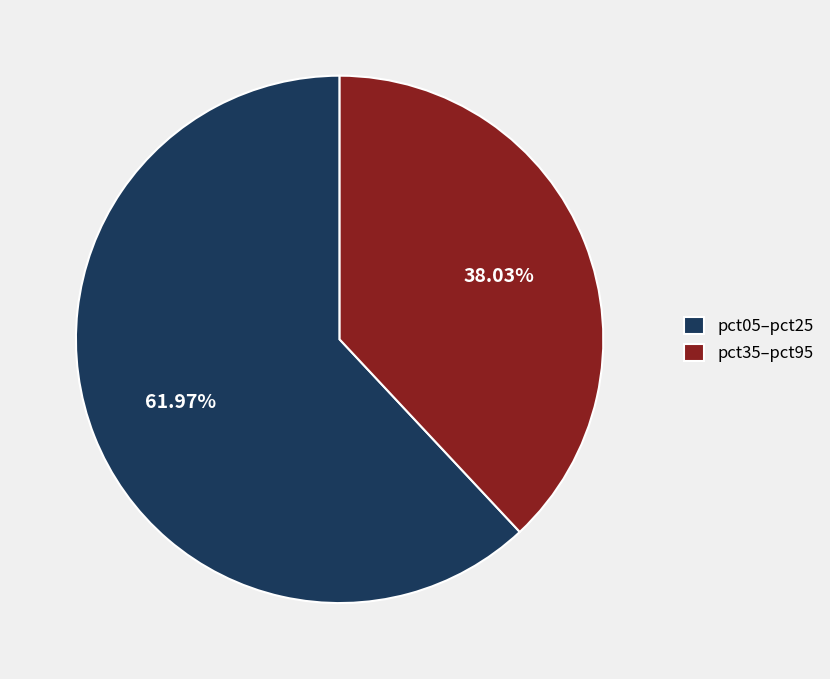

Rank the categories by value from highest to lowest.

pct05–pct25, pct35–pct95